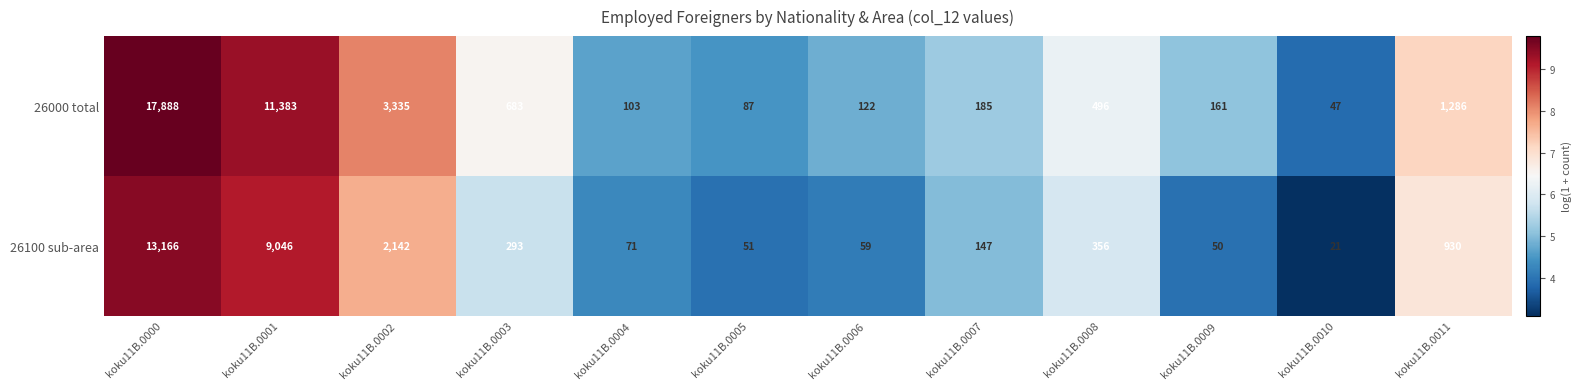

Is the value of 26100 sub-area at koku11B.0008 greater than the value of 26000 total at koku11B.0005?

Yes